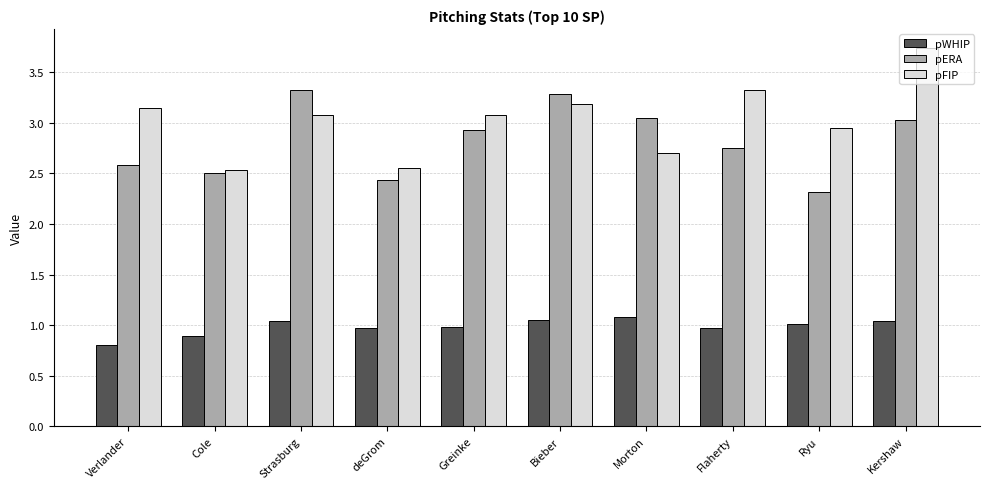

What is the difference between the second highest and second lowest values in the pFIP series?

0.8